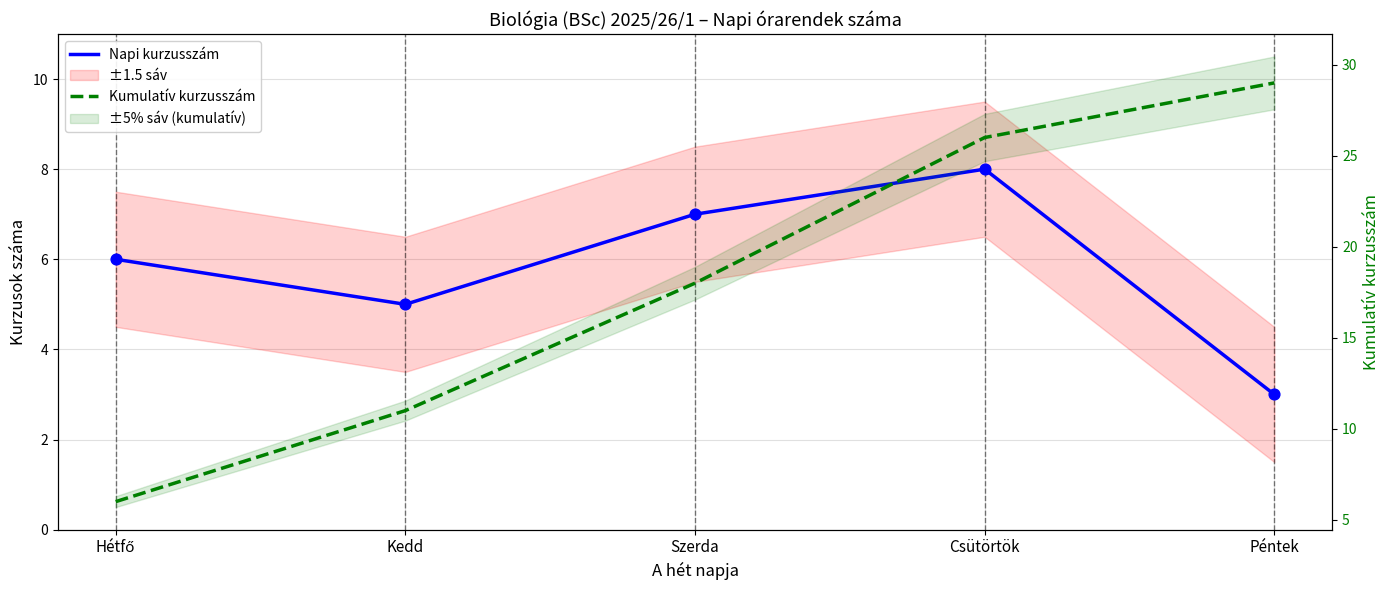

At how many categories does at least one series exceed 13?

3